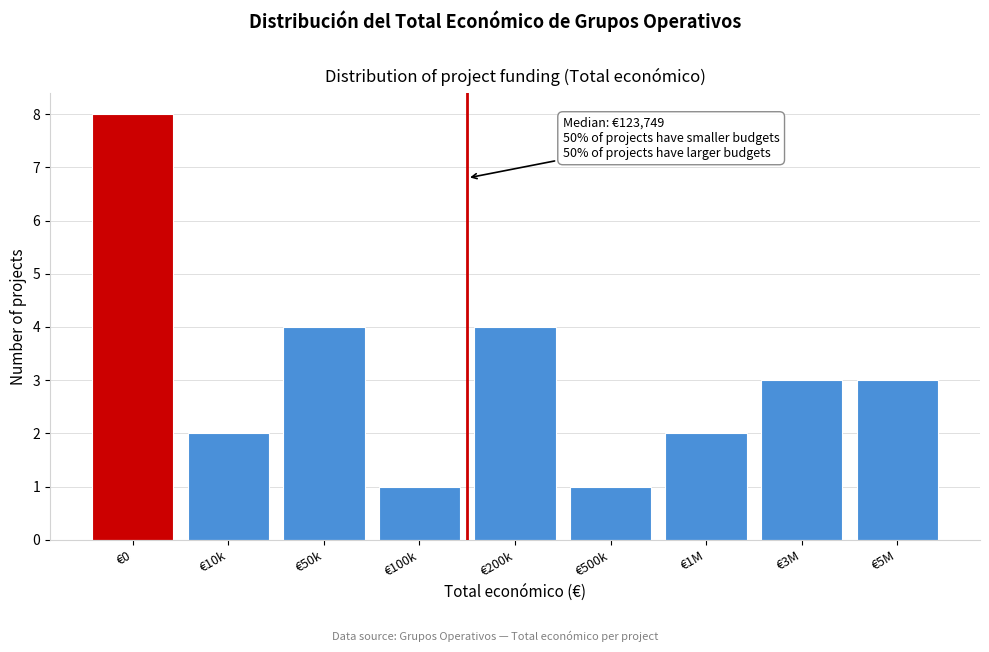

Reading left to right, extract all data points from this chart.

8	2	4	1	4	1	2	3	3